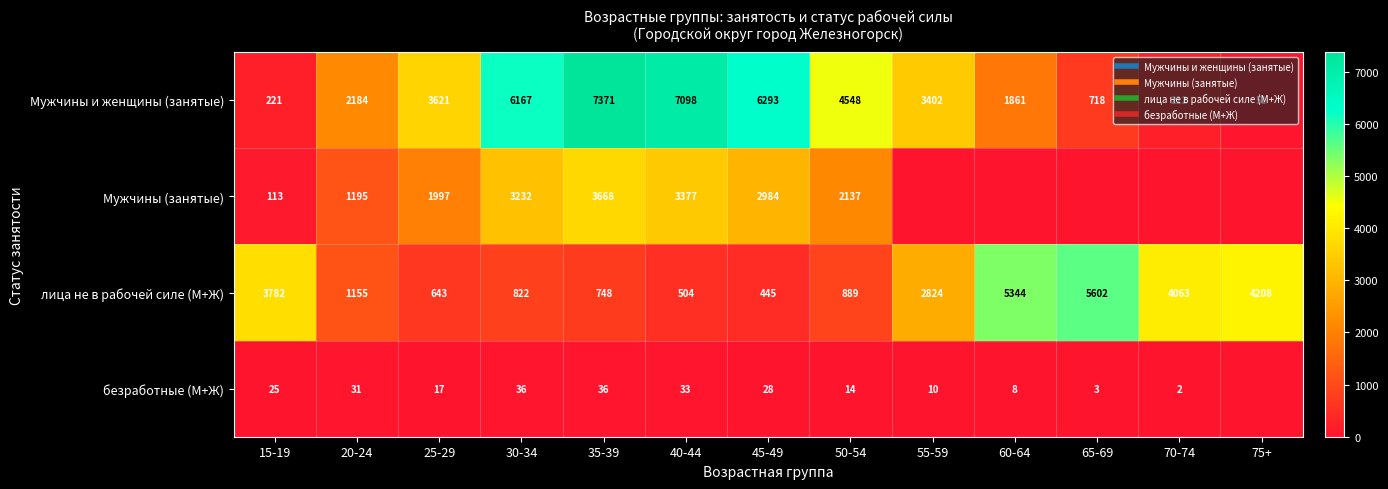

At which category is the sum across all series the highest?

35-39